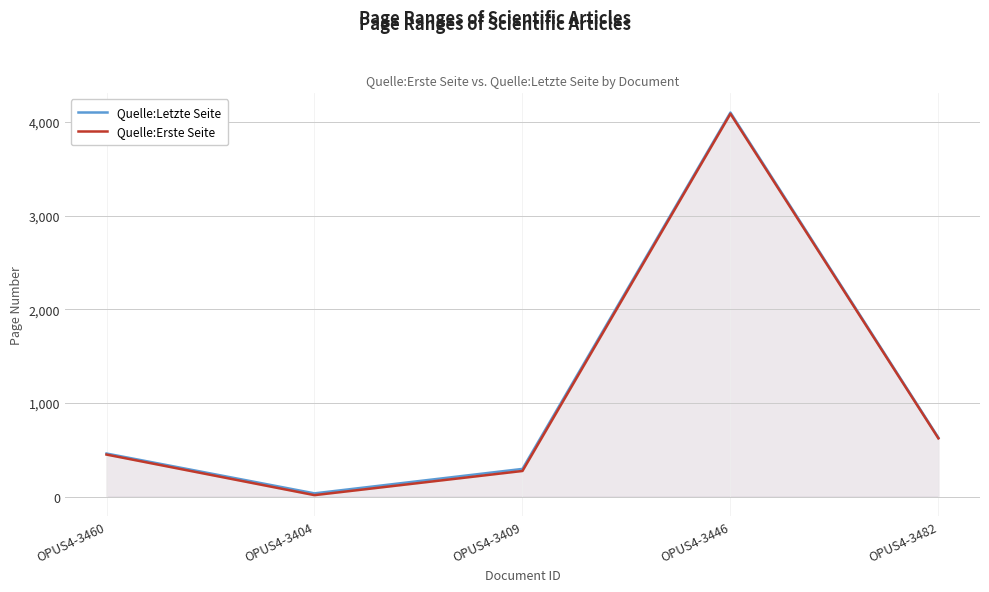

What is the value of the Quelle:Erste Seite point at the 2nd from the left?

17